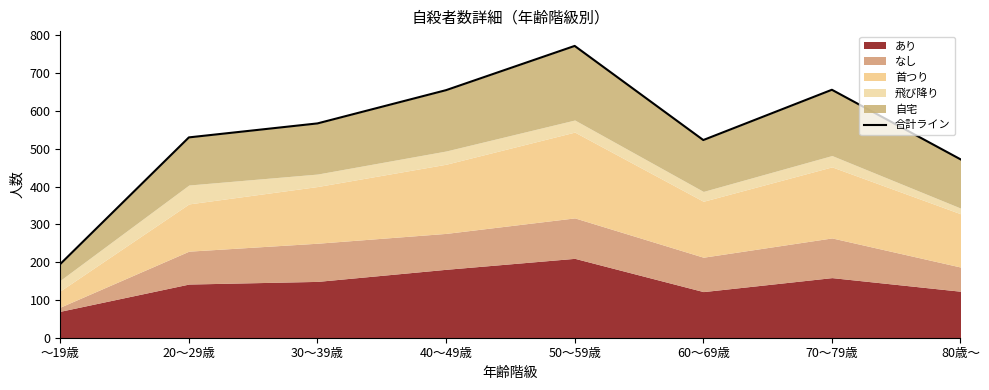

At which category does the chart reach its minimum across all series?

～19歳